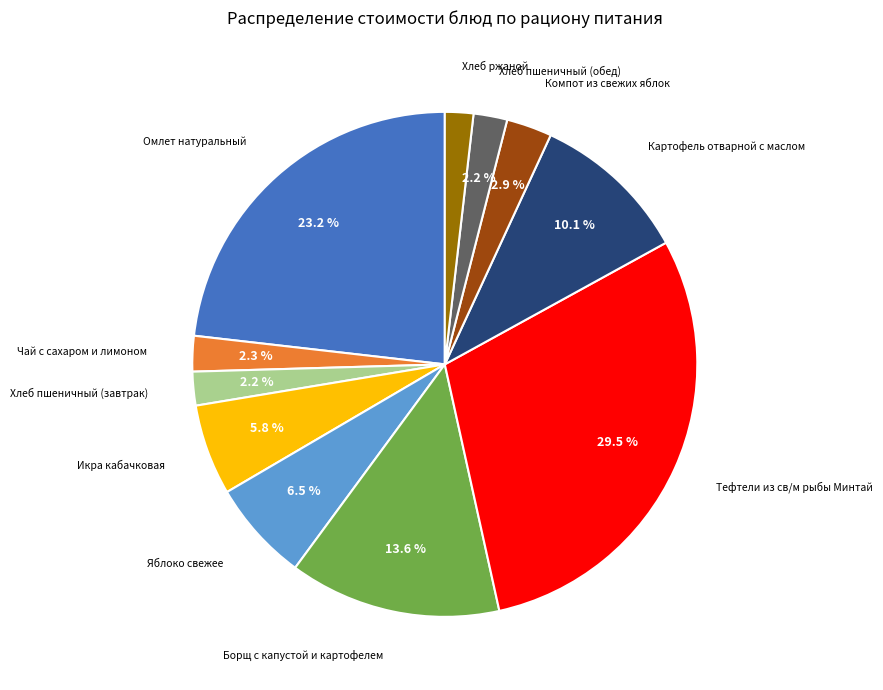

Do Икра кабачковая and Омлет натуральный together represent more than half of the pie?

No